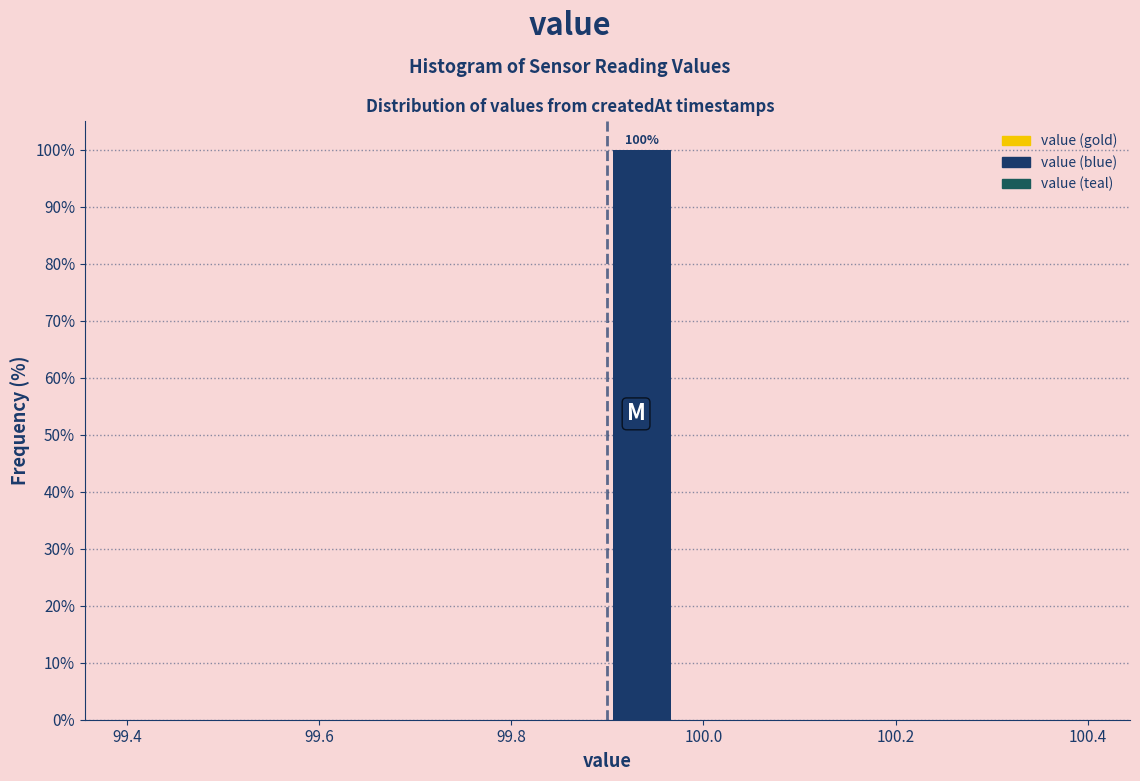

Read against the x-axis, roughly where is the centre of the tallest bar?

99.94